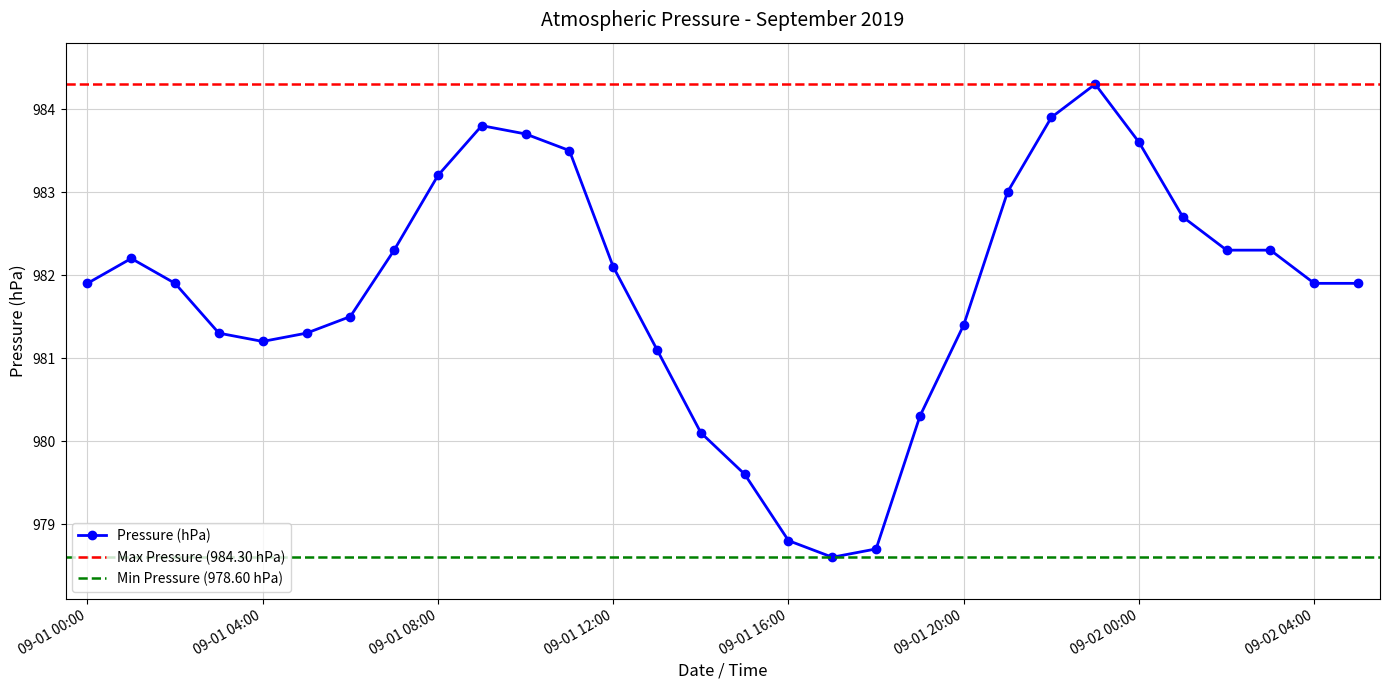

Reading left to right, what are all the values shown in this chart?

981.9	982.2	981.9	981.3	981.2	981.3	981.5	982.3	983.2	983.8	983.7	983.5	982.1	981.1	980.1	979.6	978.8	978.6	978.7	980.3	981.4	983.0	983.9	984.3	983.6	982.7	982.3	982.3	981.9	981.9